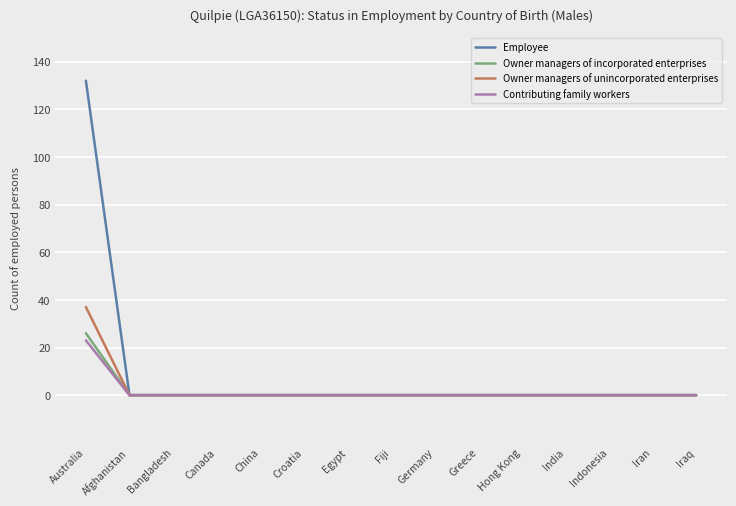

At which label does Owner managers of incorporated enterprises reach its peak?

Australia